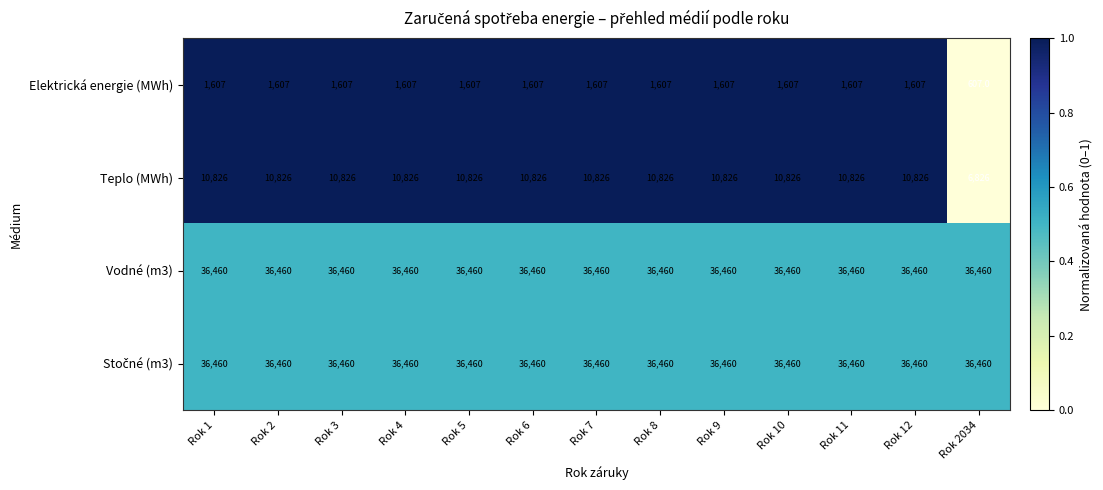

What is the total value across all series at Rok 8?

85353